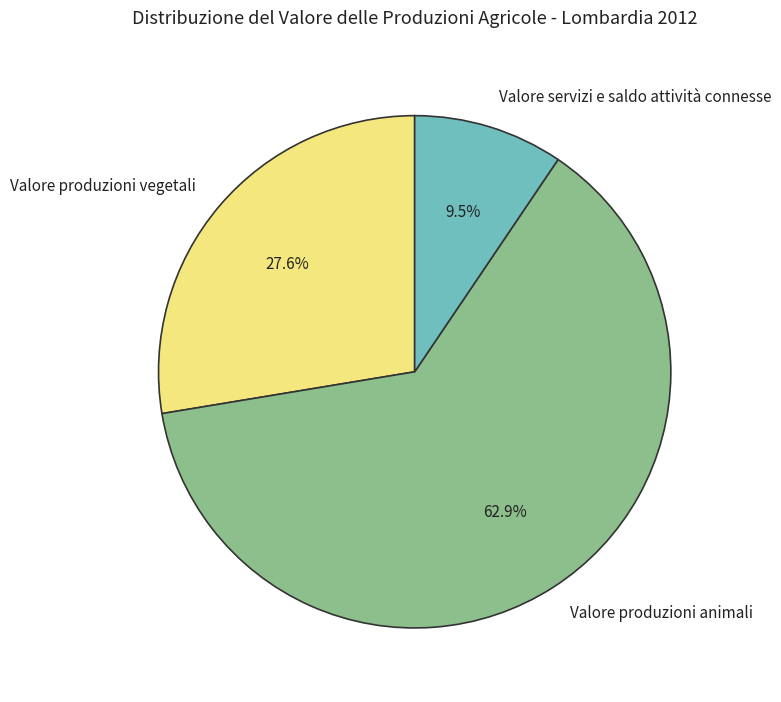

Rank the categories by value from highest to lowest.

Valore produzioni animali, Valore produzioni vegetali, Valore servizi e saldo attività connesse